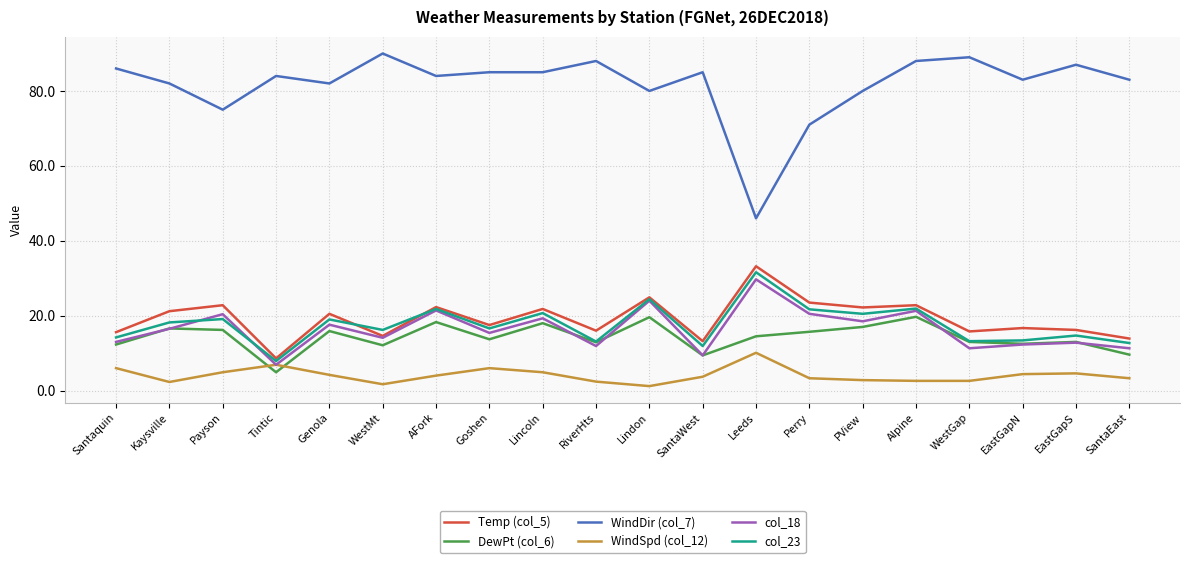

What position from the left is Goshen?

8